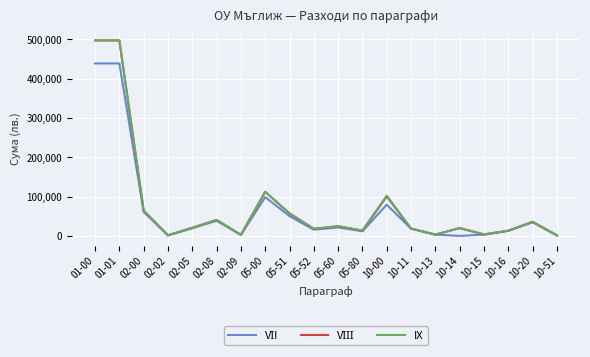

What is the greatest value displayed?

497583